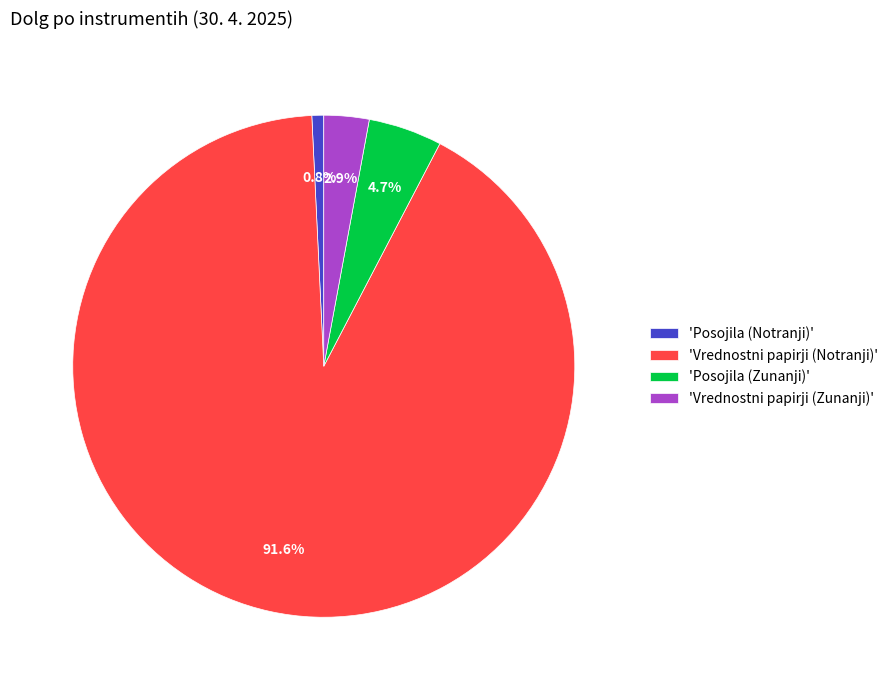

How many segments does this pie chart have?

4